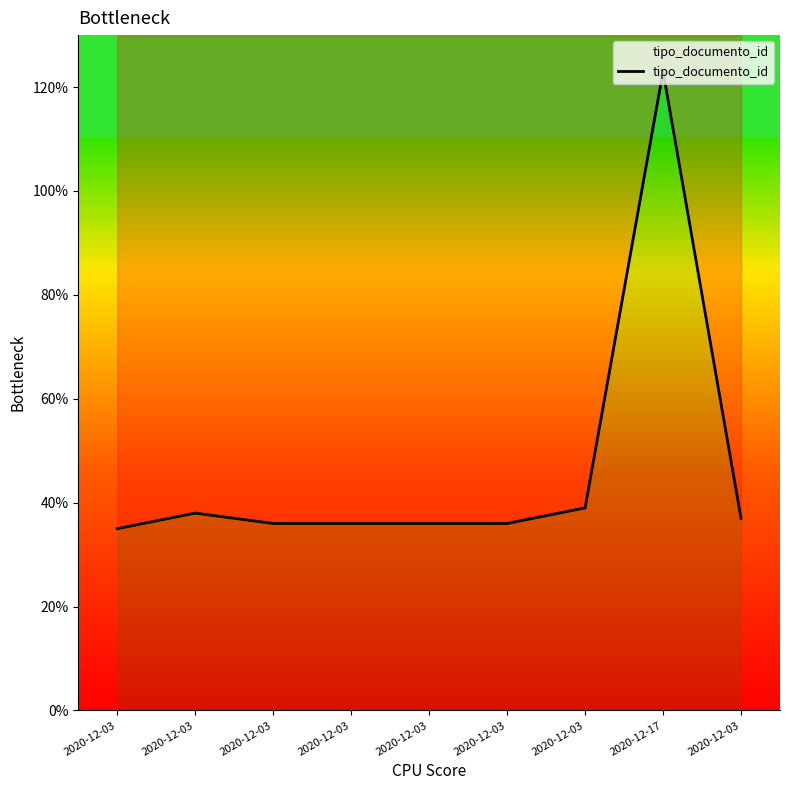

How many data points are less than 36?

1